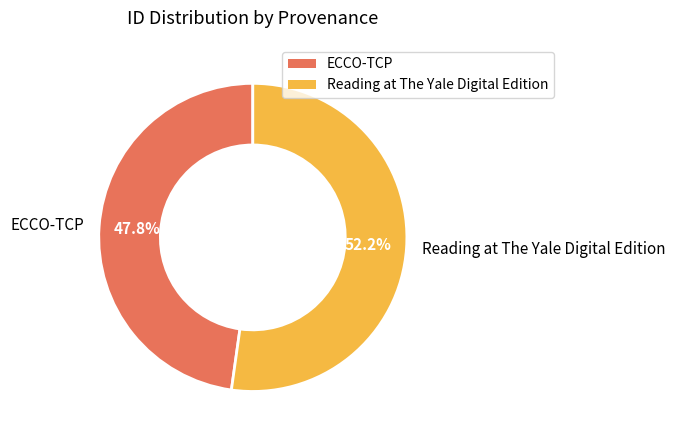

Rank the categories by value from highest to lowest.

Reading at The Yale Digital Edition, ECCO-TCP